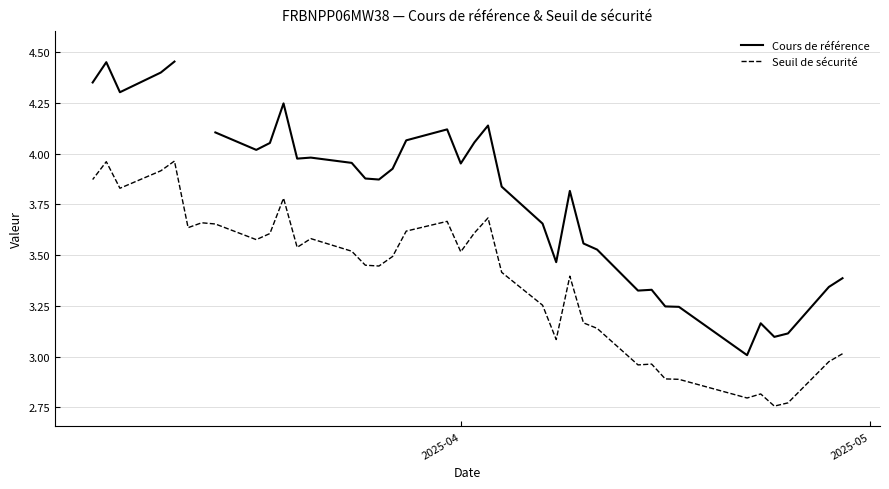

What is the difference between the maximum and minimum values in the Cours de référence series?

1.4